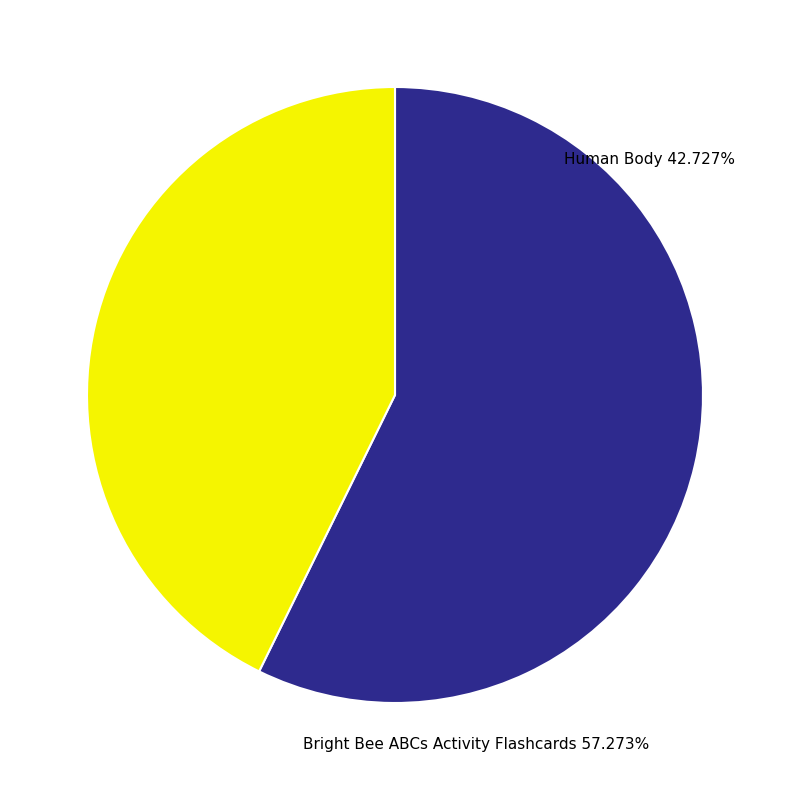

True or false: Human Body accounts for 43% of the total.

True